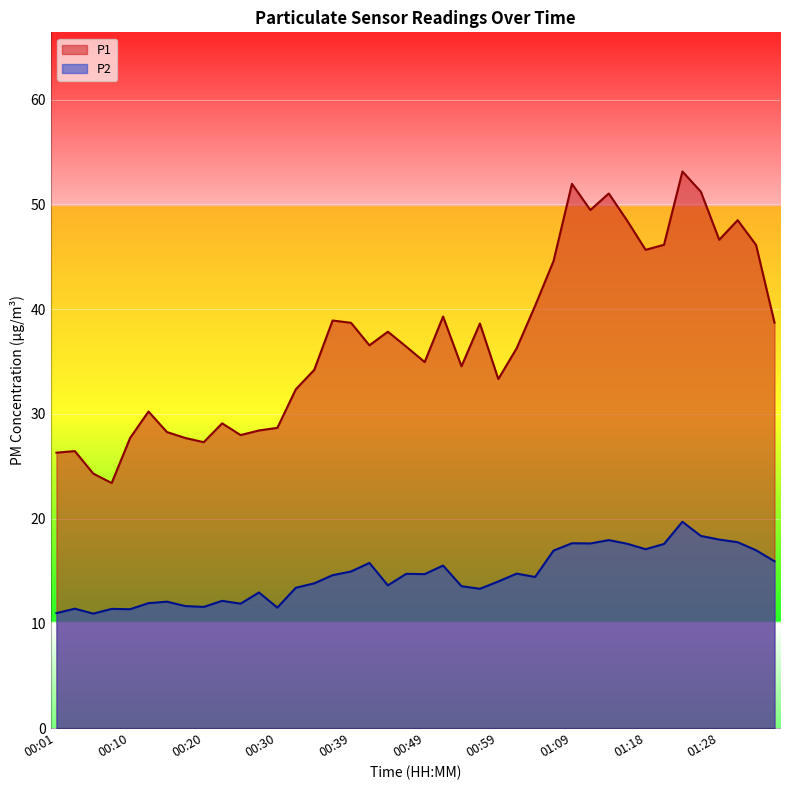

What is the label of the 16th point from the right?

00:59